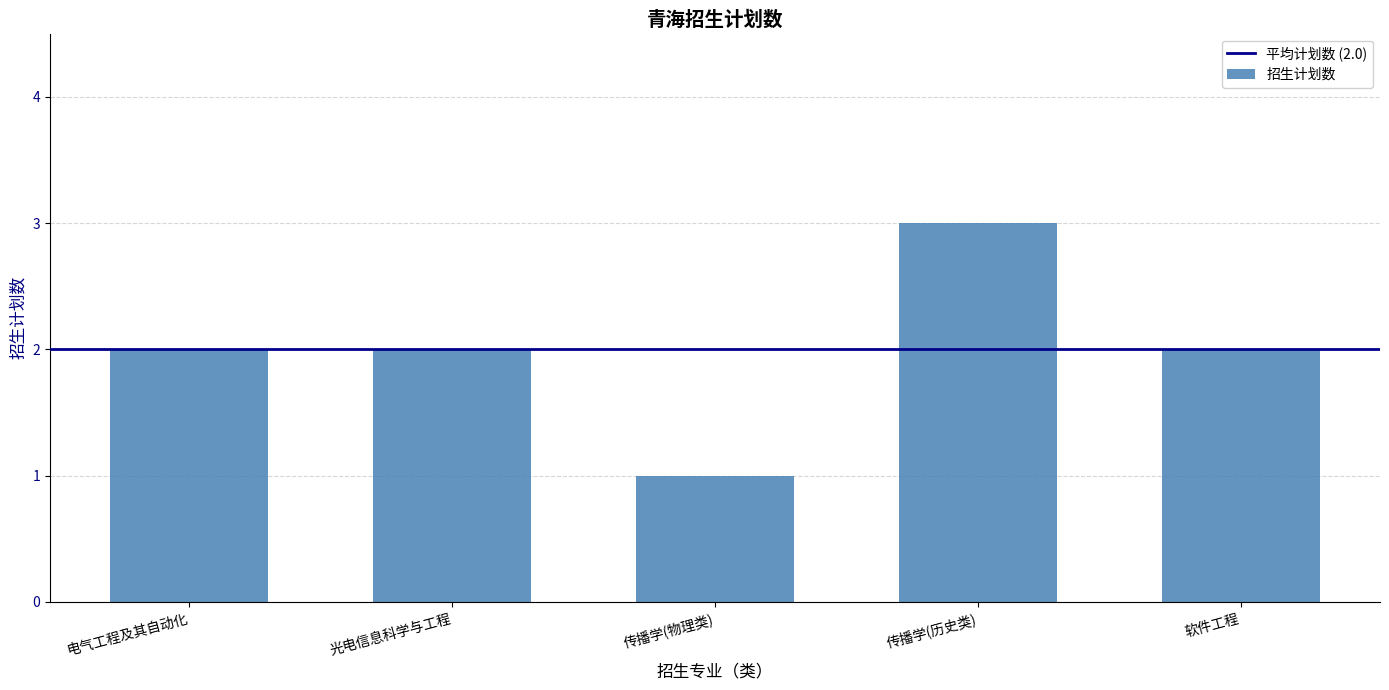

What is the difference between the maximum and minimum values?

2